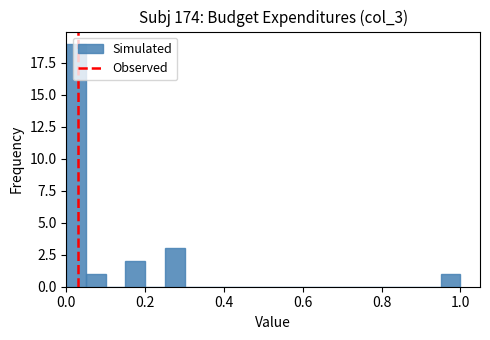

Around what value on the x-axis is the tallest bar? Give the approximate position of its centre, as read against the axis.

0.02